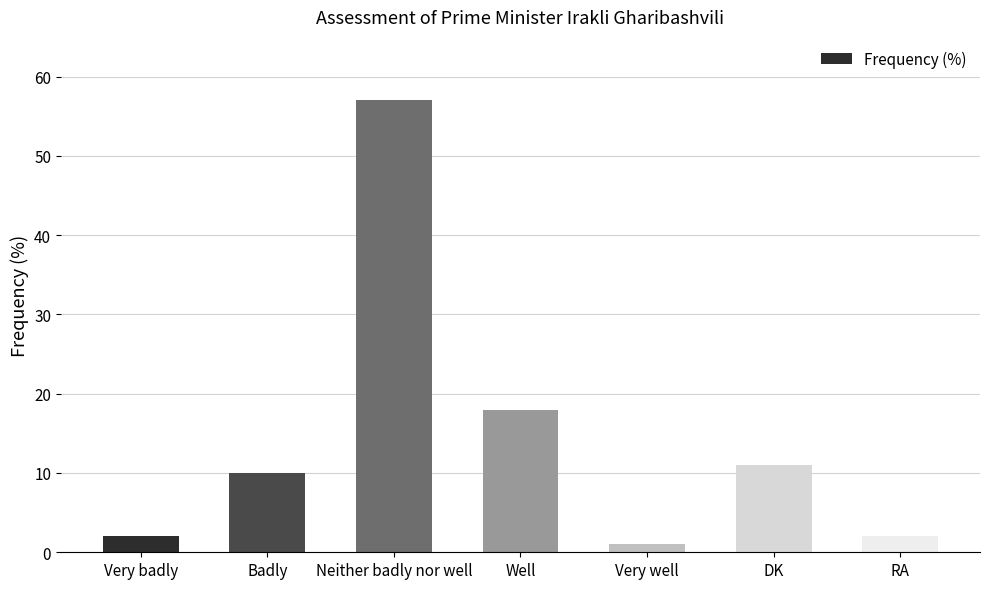

What is the change in value from Very well to DK?

+10